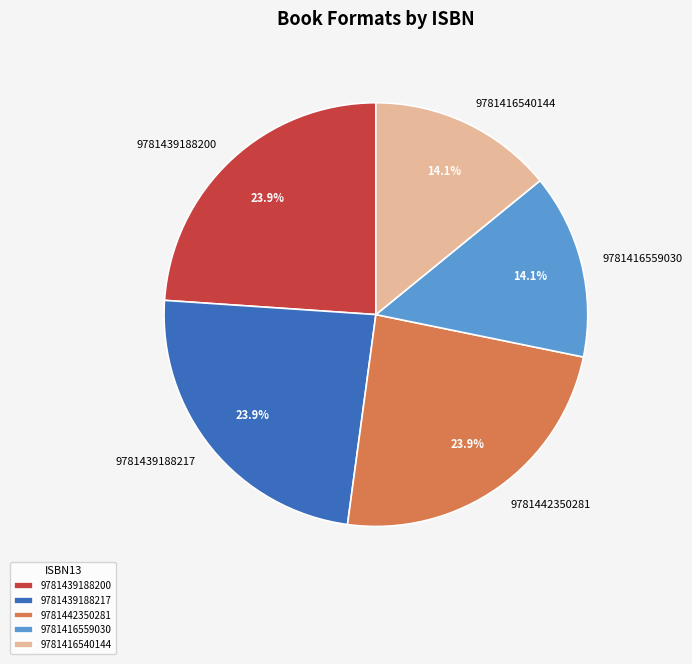

To the nearest percent, what percentage of the pie is 9781442350281?

24%